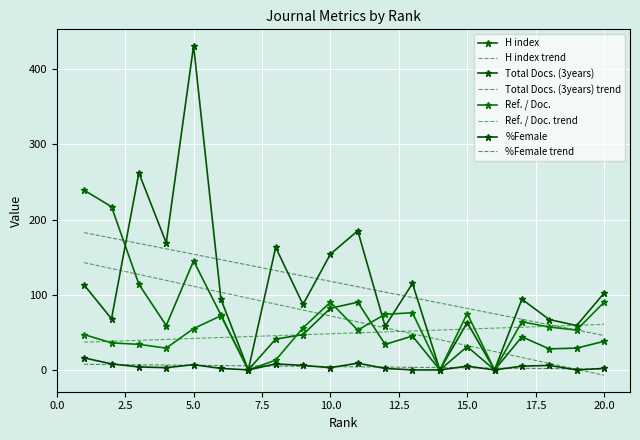

Which category has the highest value across all series?

5